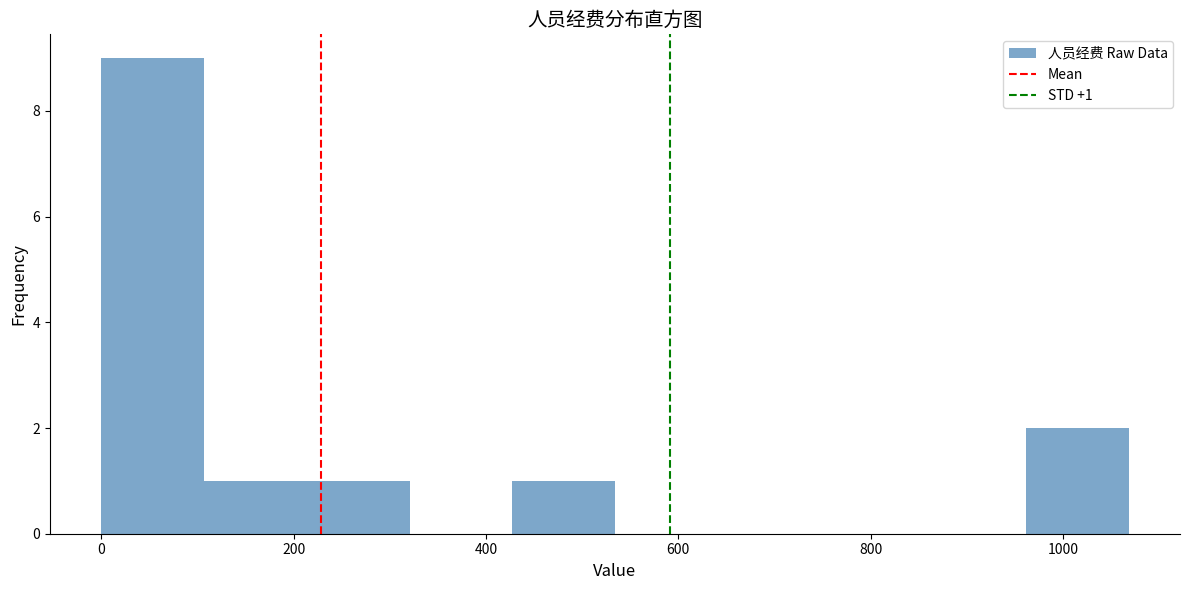

Which range on the x-axis has the tallest bar?

0 to 100